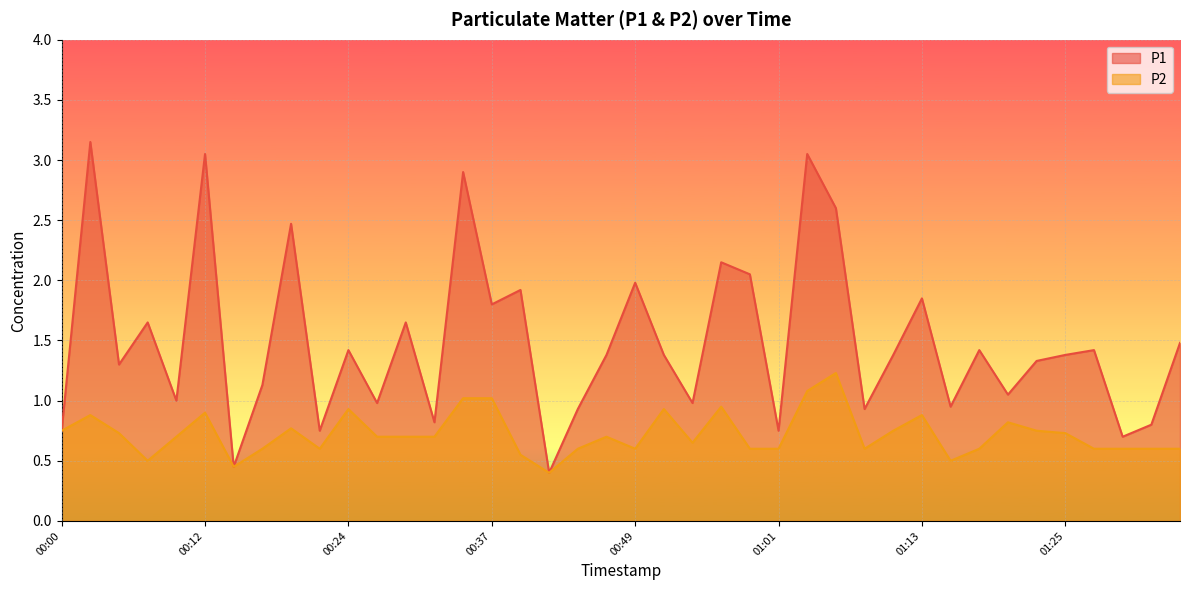

True or false: P1 and P2 intersect in this chart.

False